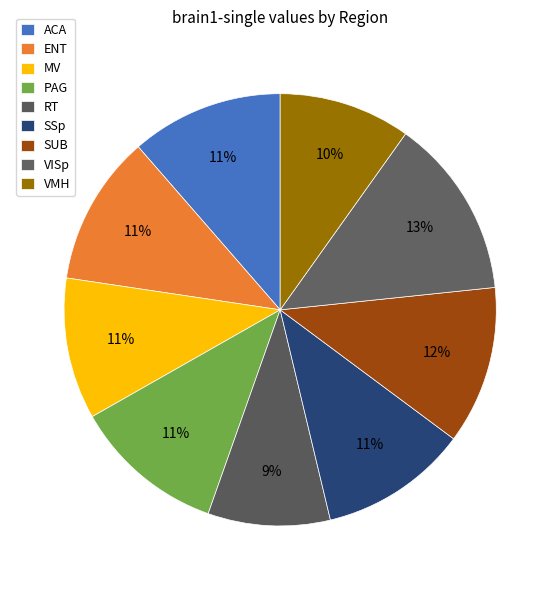

Count the number of slices in the pie.

9